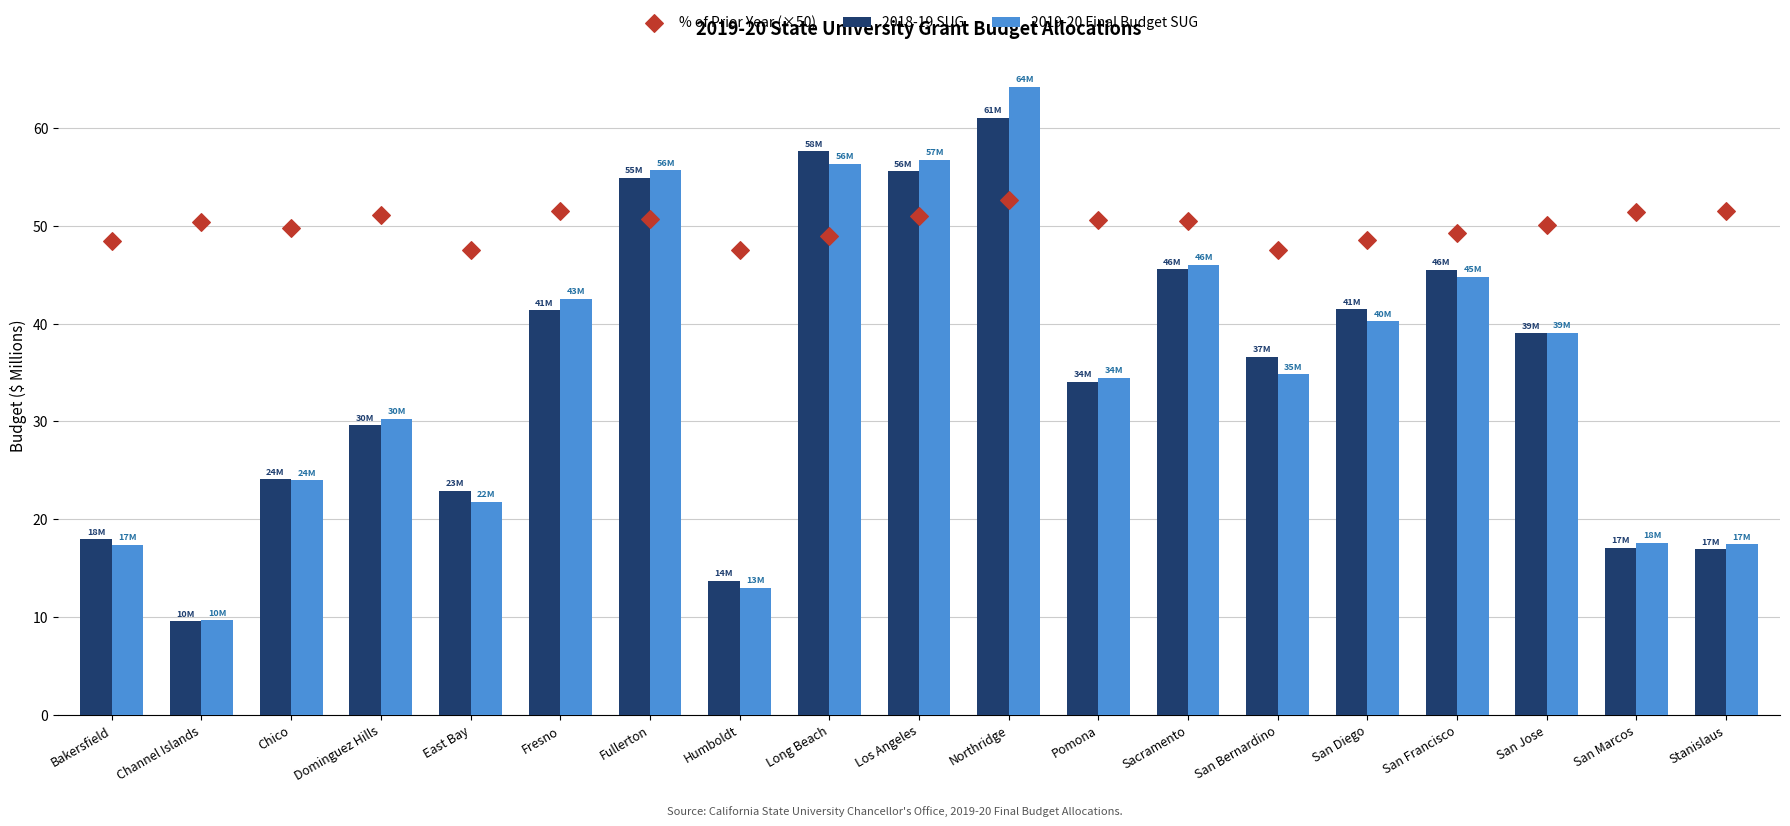

Which series has the largest total across all categories?

% of Prior Year (×50)